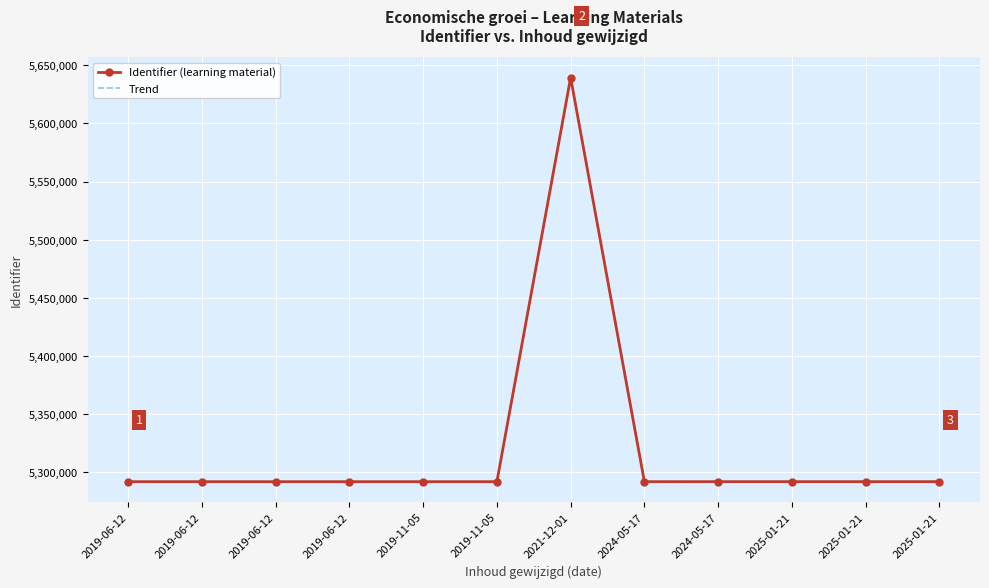

Which series has the largest total across all categories?

Identifier (learning material)